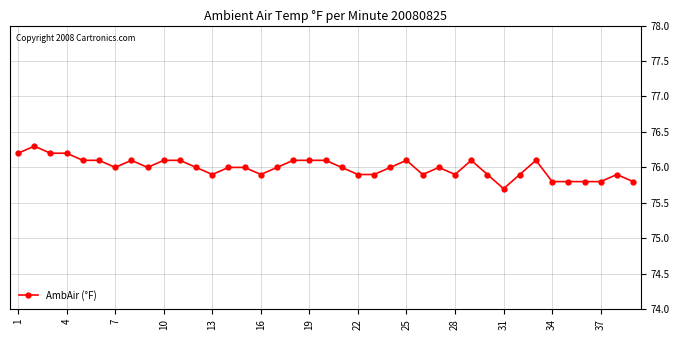

What is the difference between the second highest and second lowest values?

0.4